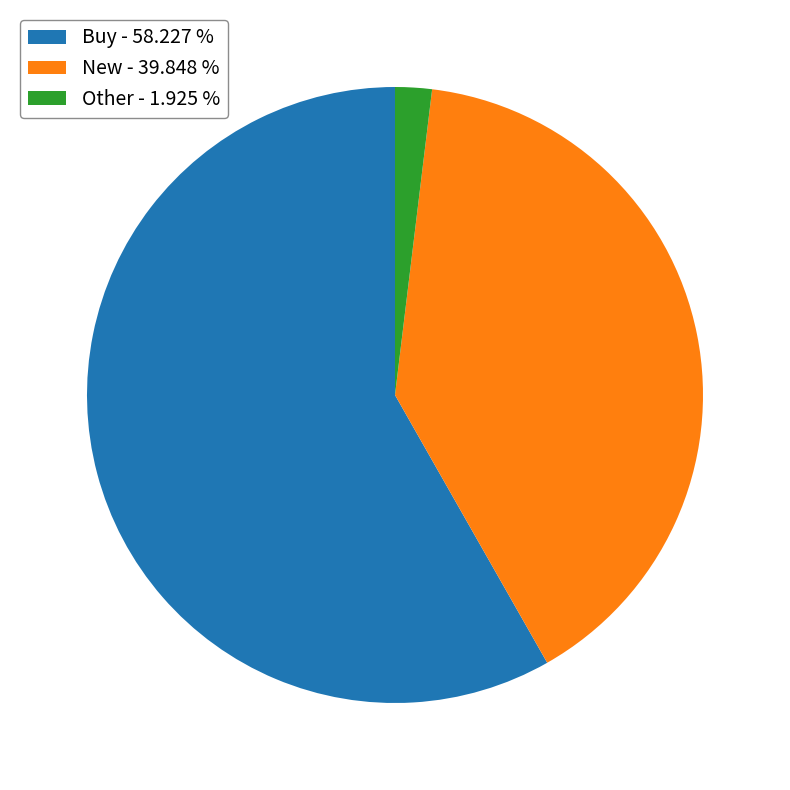

Rank the categories by value from lowest to highest.

Other - 1.925 %, New - 39.848 %, Buy - 58.227 %